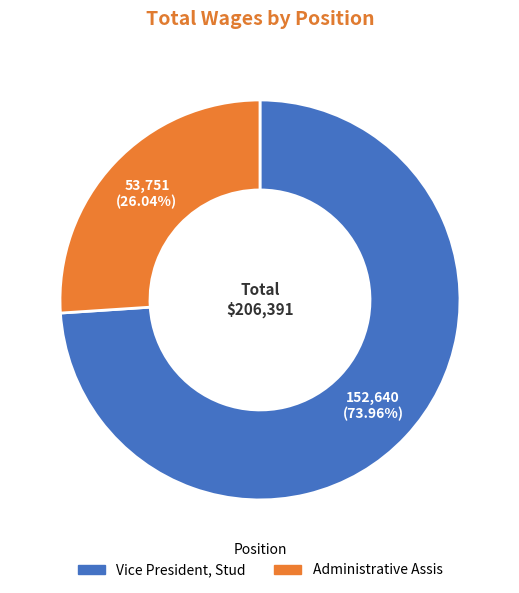

To the nearest percent, what is the combined percentage of Vice President, Stud and Administrative Assis?

100%